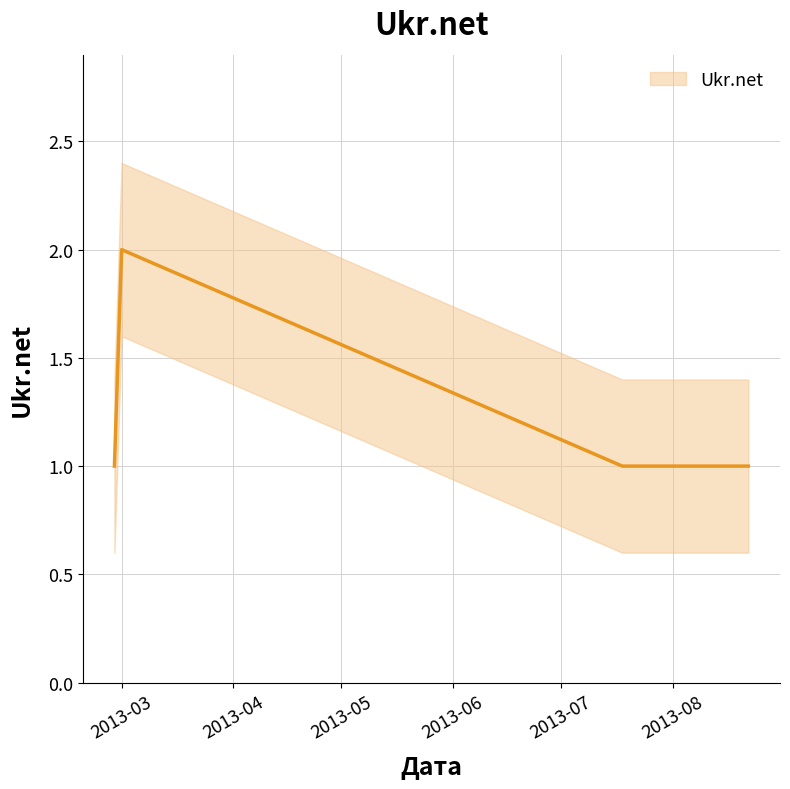

True or false: the data shows 1 at 2013-08-22.

False